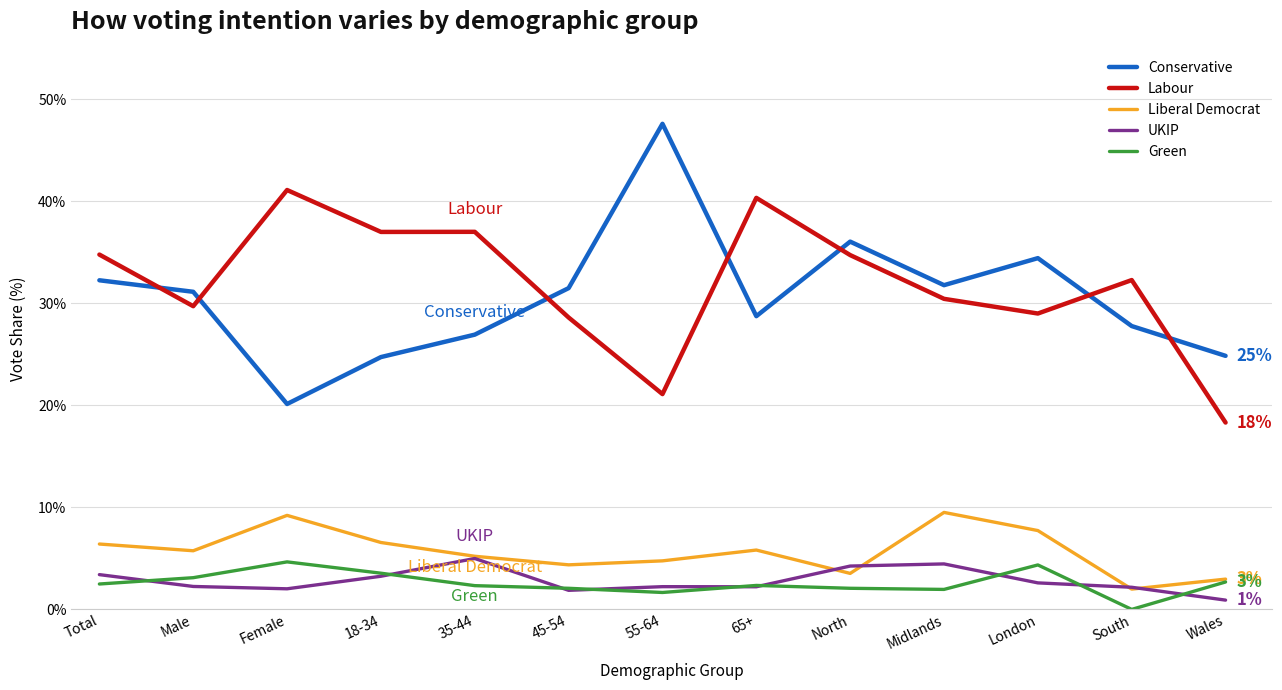

Is it true that UKIP equals 2.2 at 65+?

True